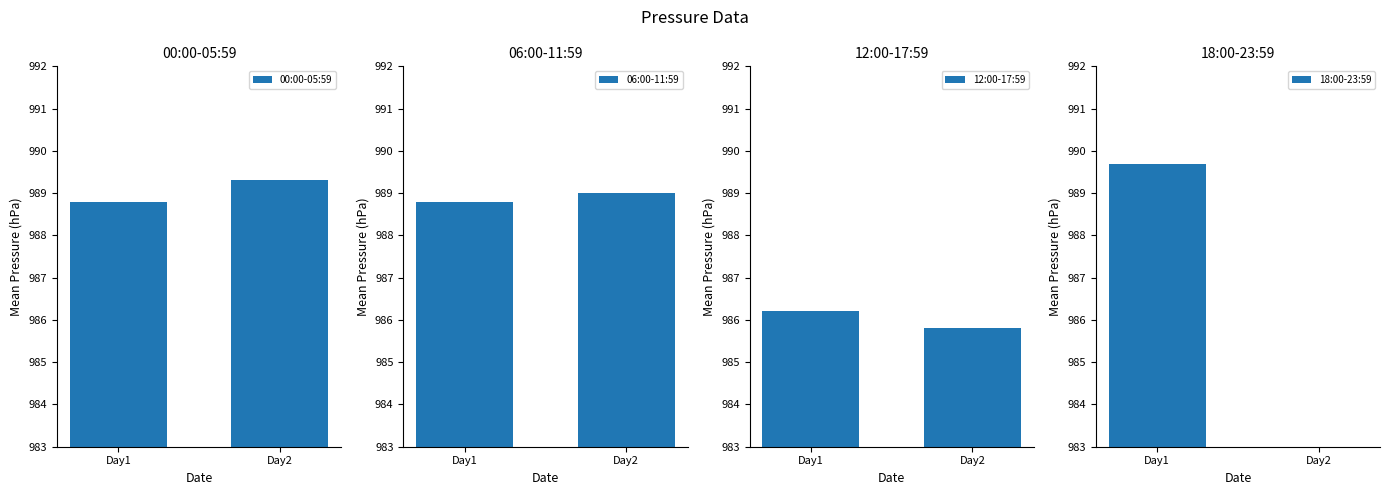

Rank the series by their maximum value, from lowest to highest.

12:00-17:59, 06:00-11:59, 00:00-05:59, 18:00-23:59